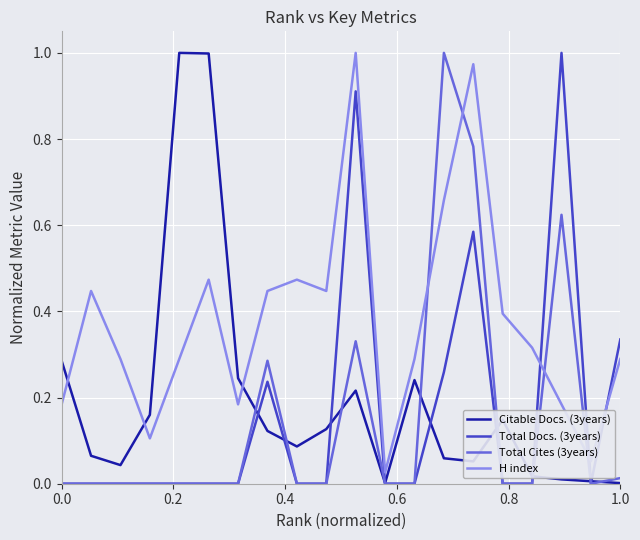

At how many categories does at least one series exceed 0?

20